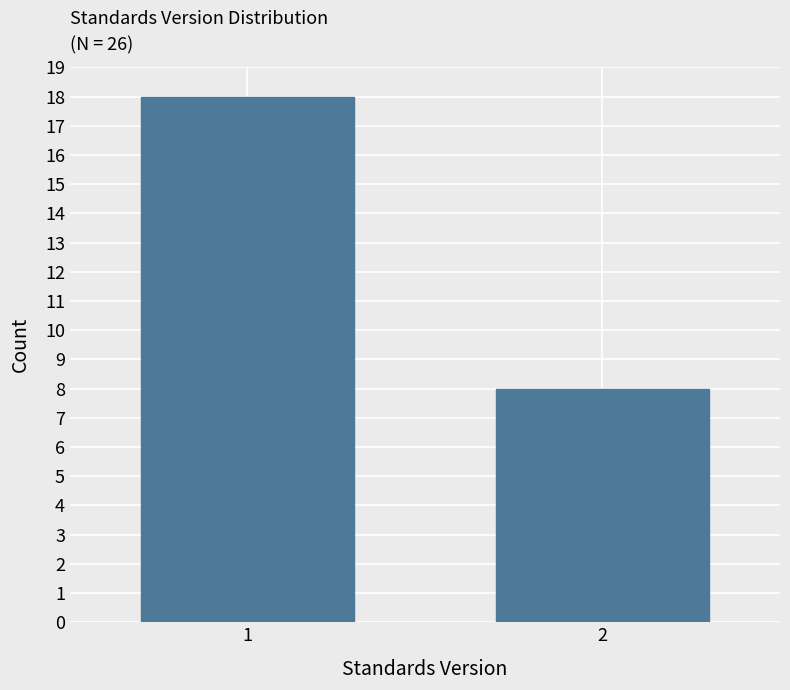

Reading left to right, what are all the values shown in this chart?

1=18	2=8